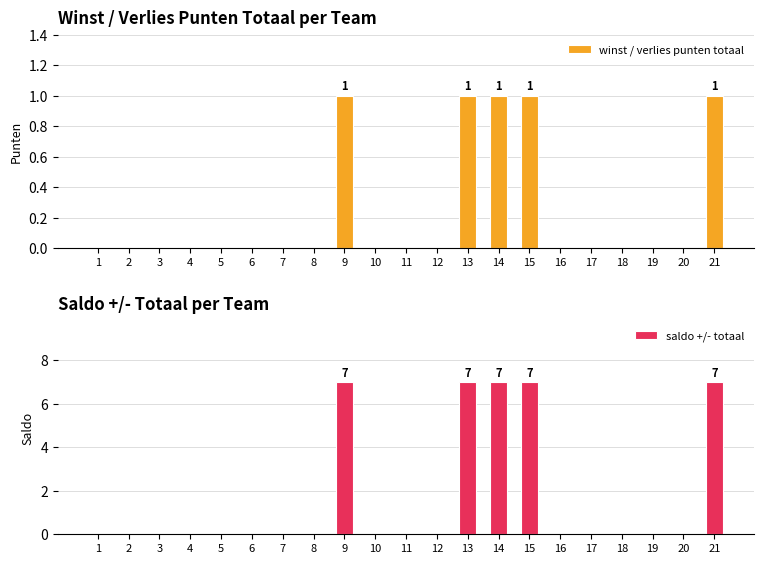

Reading left to right, transcribe all the data shown in this chart.

winst / verlies punten totaal: 1=0	2=0	3=0	4=0	5=0	6=0	7=0	8=0	9=1	10=0	11=0	12=0	13=1	14=1	15=1	16=0	17=0	18=0	19=0	20=0	21=1
saldo +/- totaal: 1=0	2=0	3=0	4=0	5=0	6=0	7=0	8=0	9=7	10=0	11=0	12=0	13=7	14=7	15=7	16=0	17=0	18=0	19=0	20=0	21=7